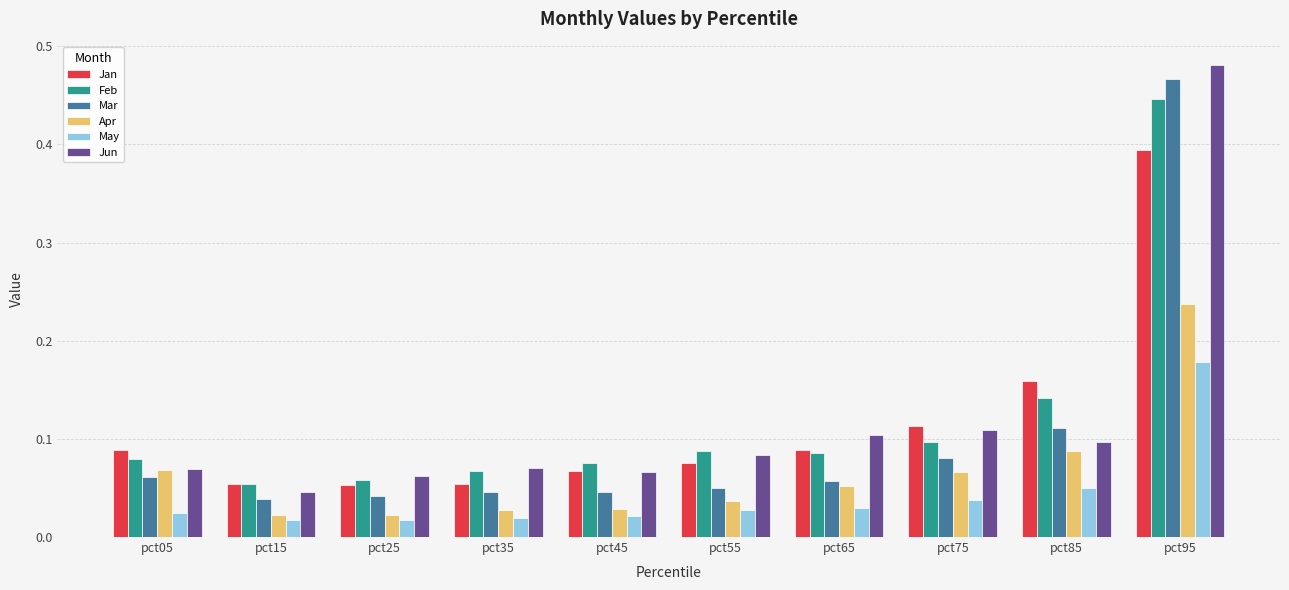

What is the sum of all Apr values?

0.6